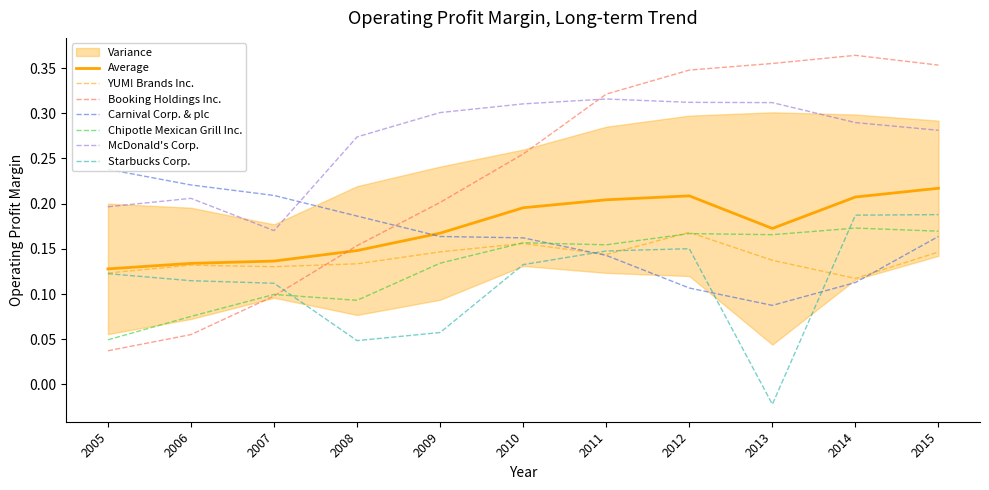

What is the total value across all series at 2008?

0.9